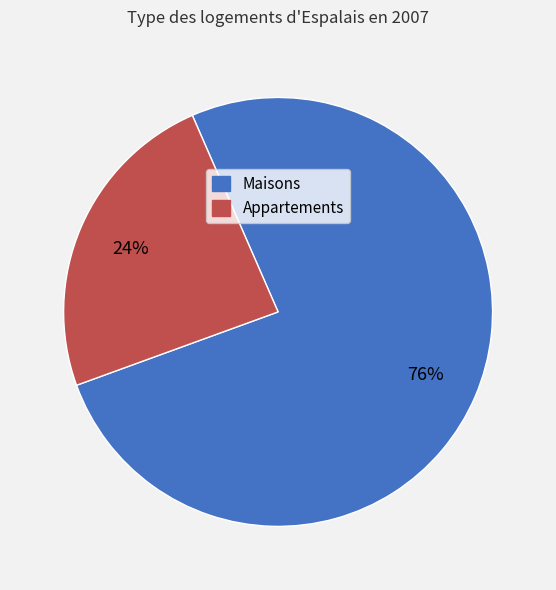

Is there any slice that represents more than half of the pie?

Yes